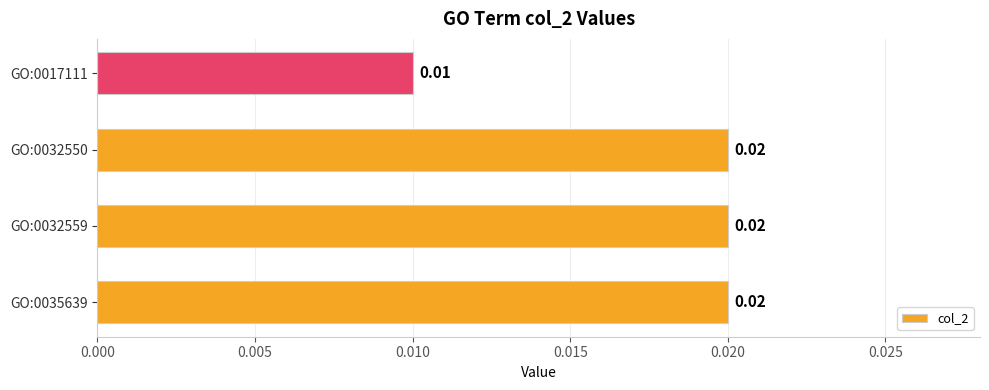

How many categories are shown in the chart?

4